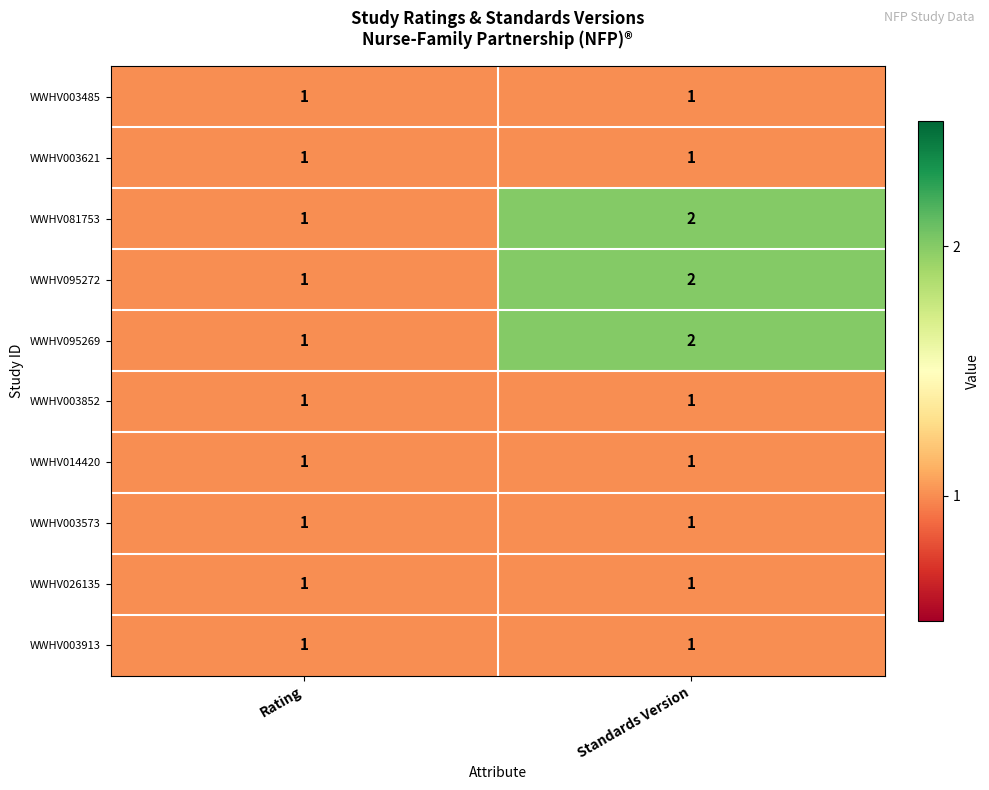

The value of WWHV003913 at Rating is 1. True or false?

True